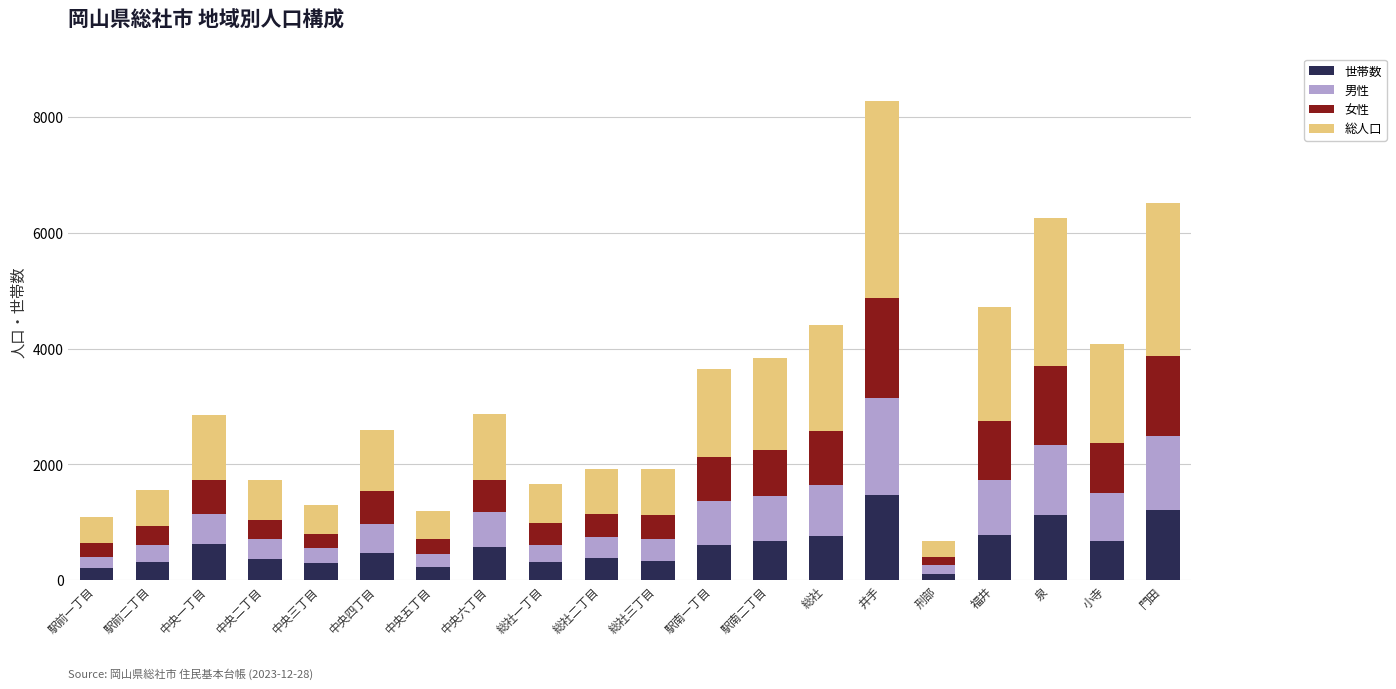

Is it true that 世帯数 equals 309 at 総社一丁目?

True